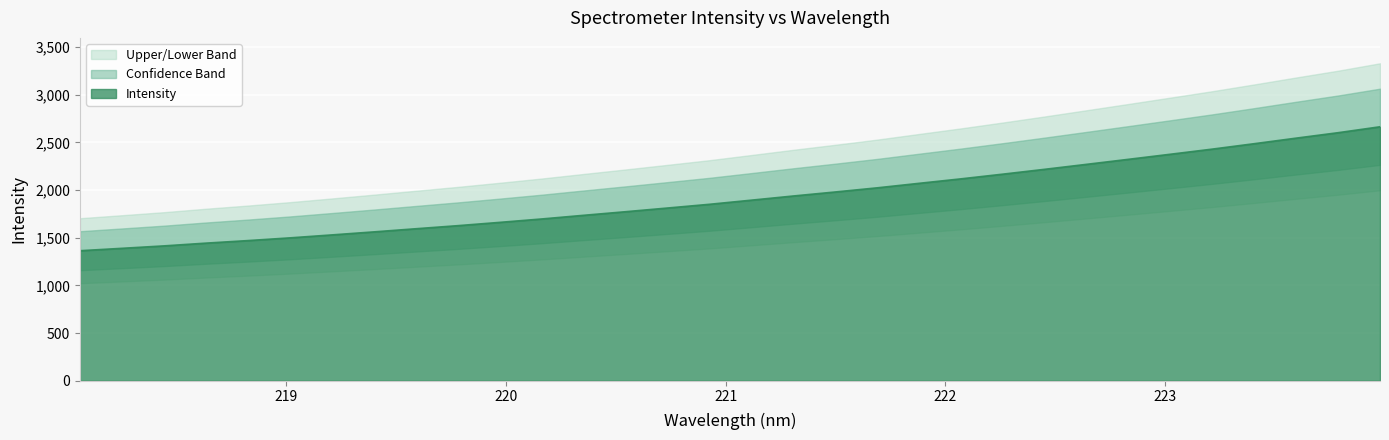

What is the lowest value of the Intensity series?

1363.3